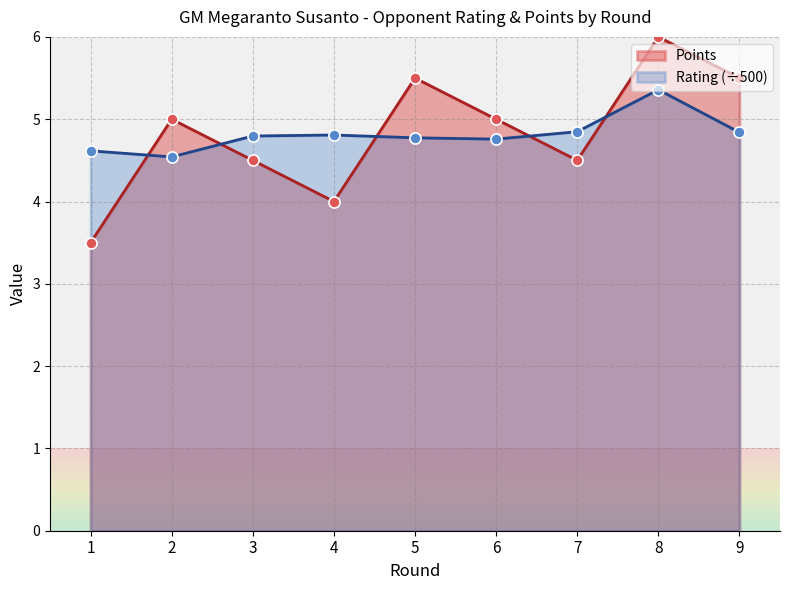

Which category has the lowest value in the Rating series?

2